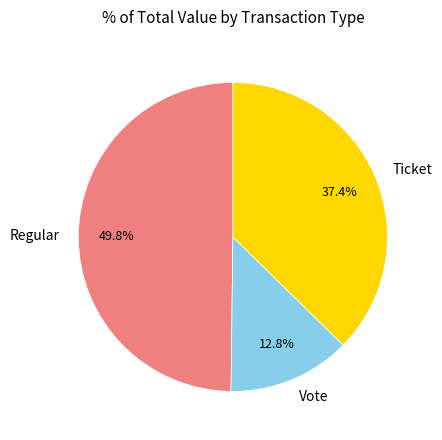

To the nearest percent, what percentage of the pie is Regular?

50%